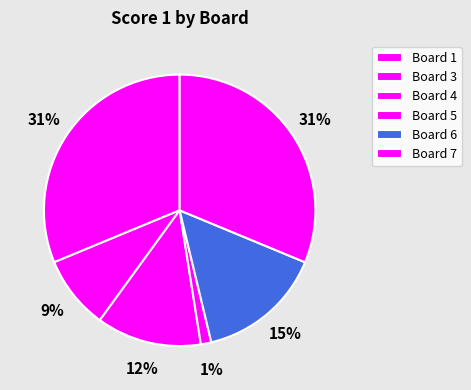

To the nearest percent, what is the difference between the Board 3 and Board 6 slice percentages?

6%